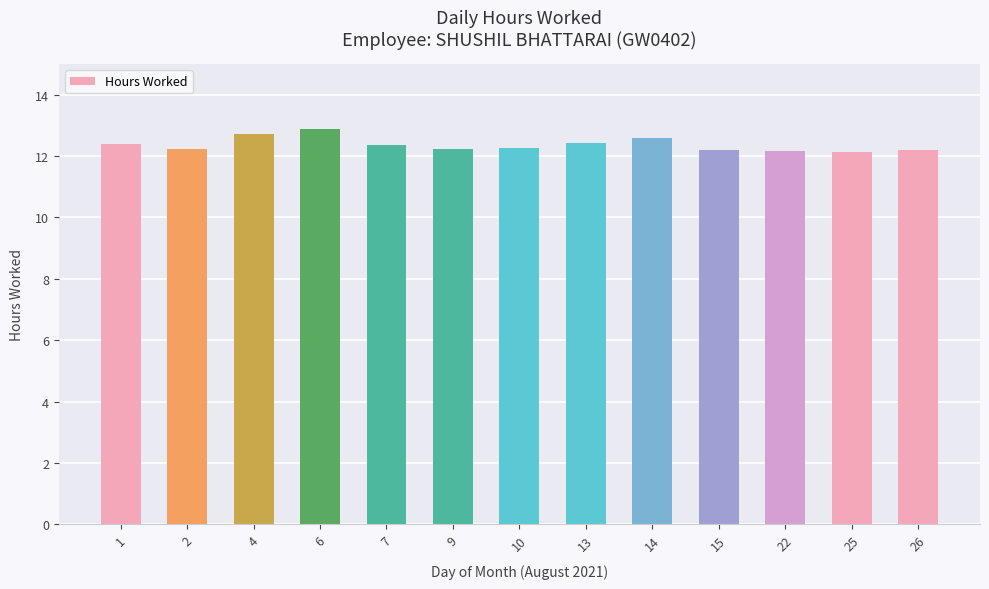

What is the ratio of the value at 1 to the value at 14?

1.0